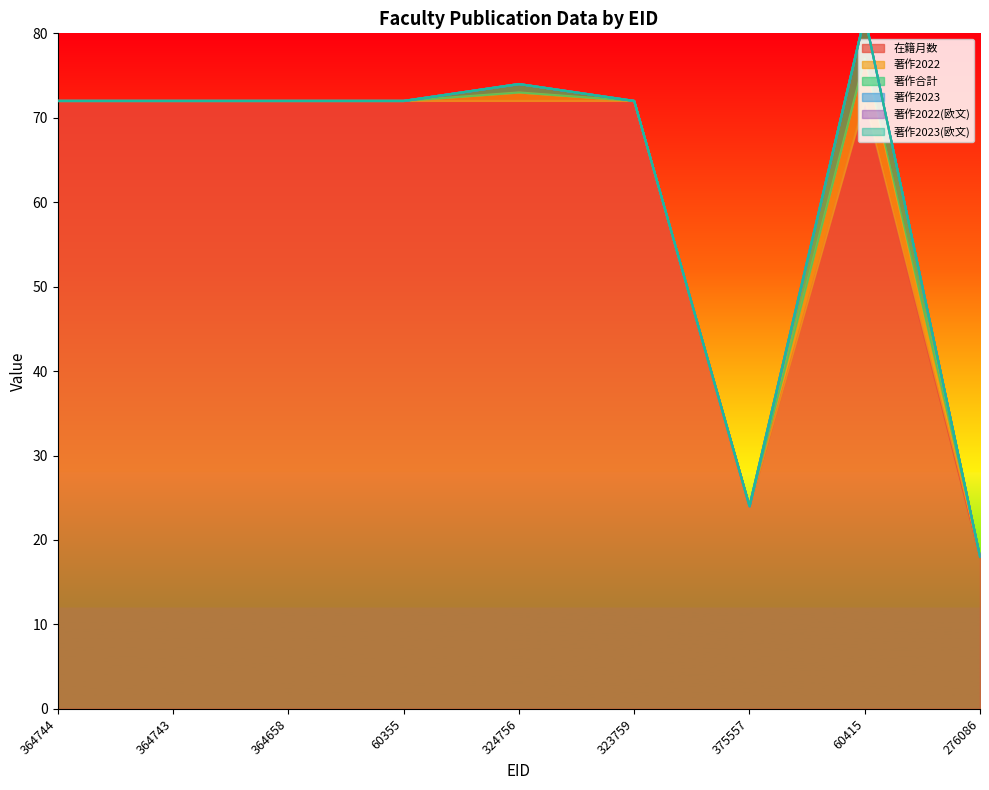

True or false: 在籍月数 and 著作2023(欧文) cross at least once.

False